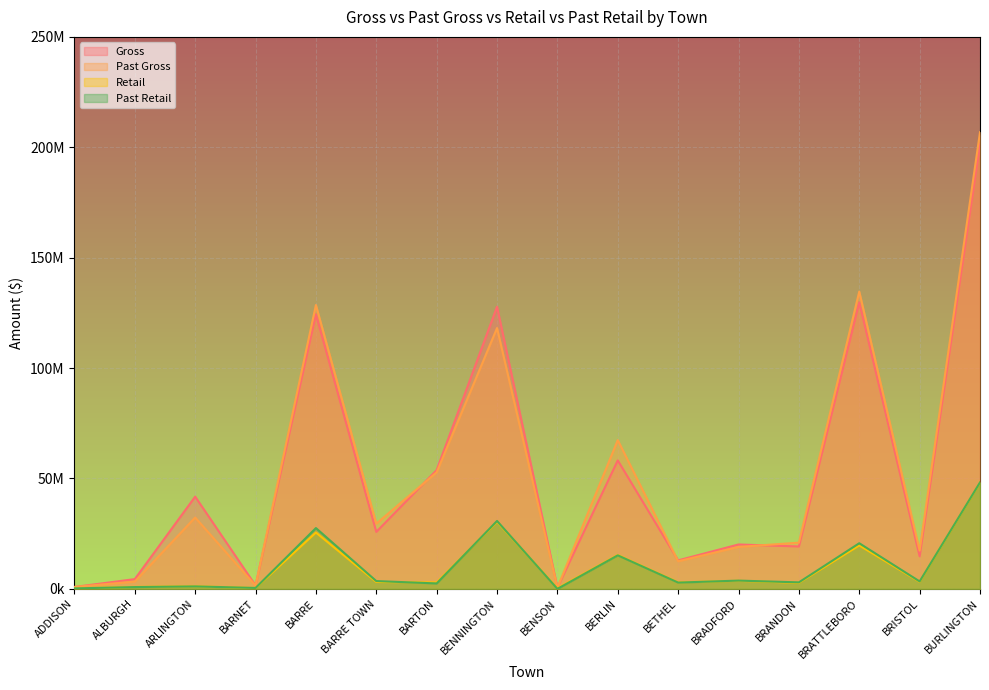

Is it true that Gross equals 14748315.4 at BRISTOL?

True